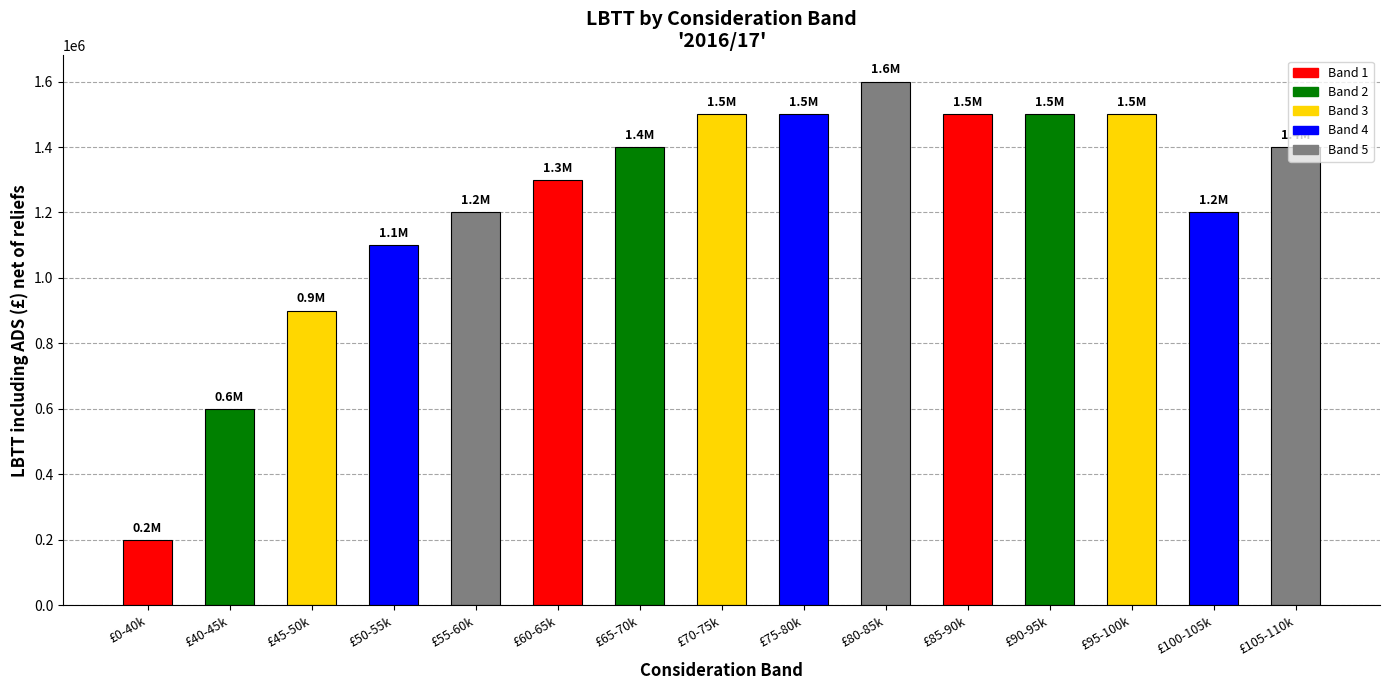

What position from the right is £65-70k?

9